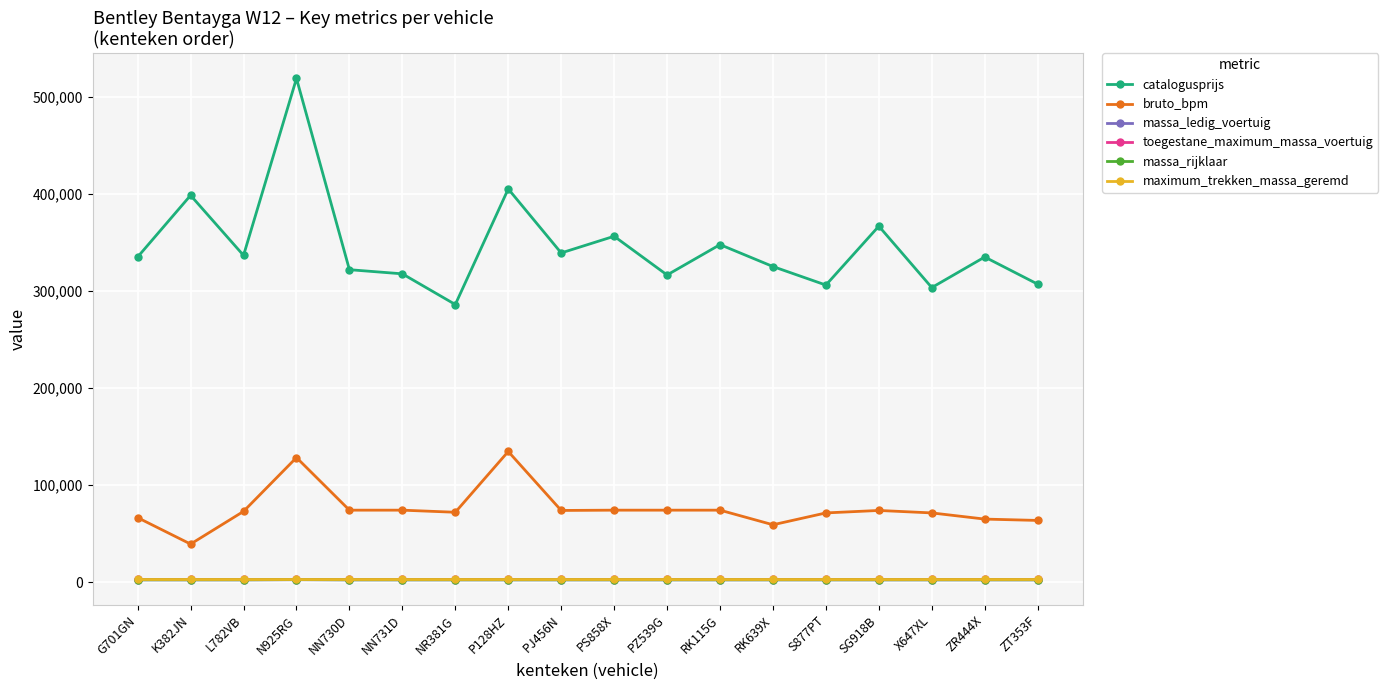

The maximum_trekken_massa_geremd series shows 3500 at P128HZ. True or false?

True